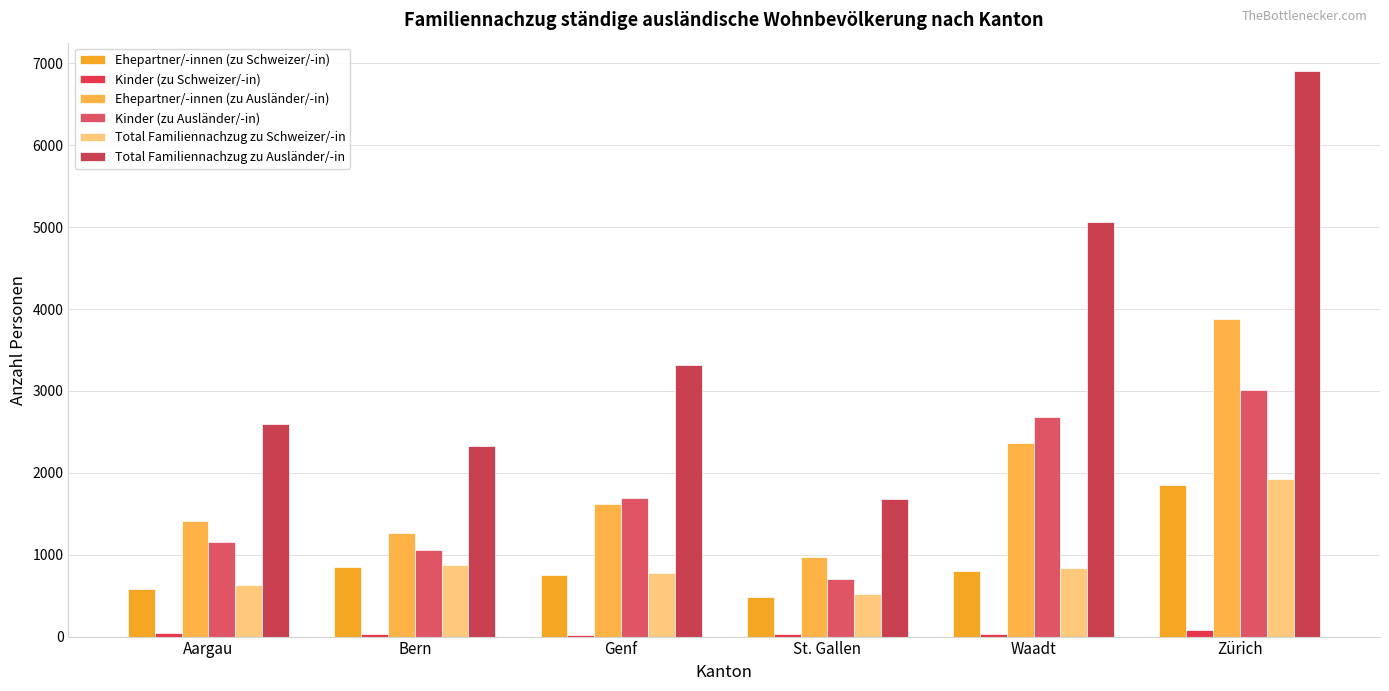

What is the value of the Total Familiennachzug zu Schweizer/-in bar at the 4th from the left?

517